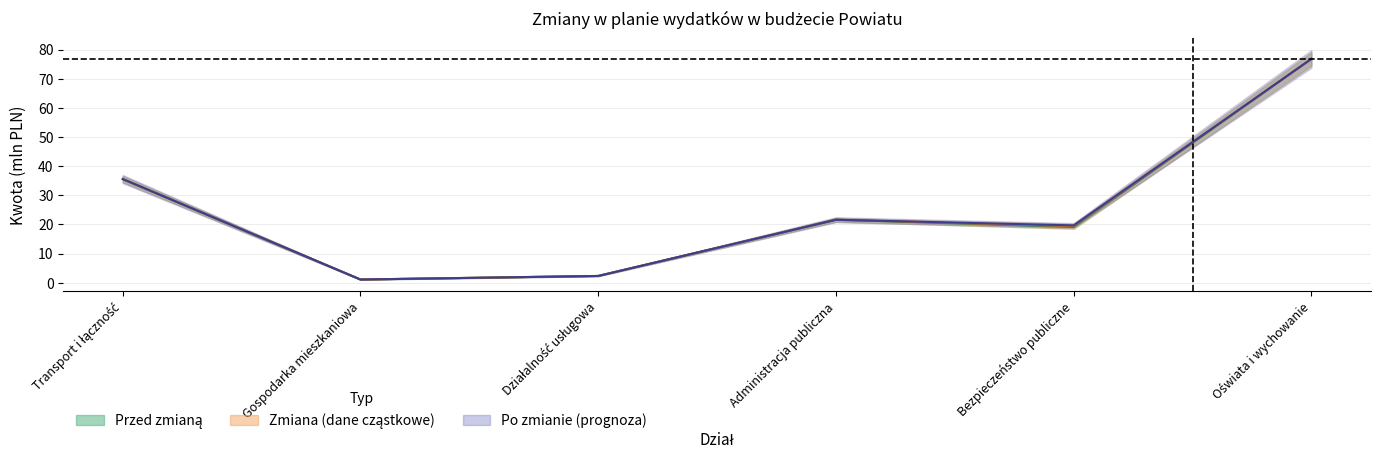

What is the approximate value of Przed zmianą at Bezpieczeństwo publiczne?

19.1